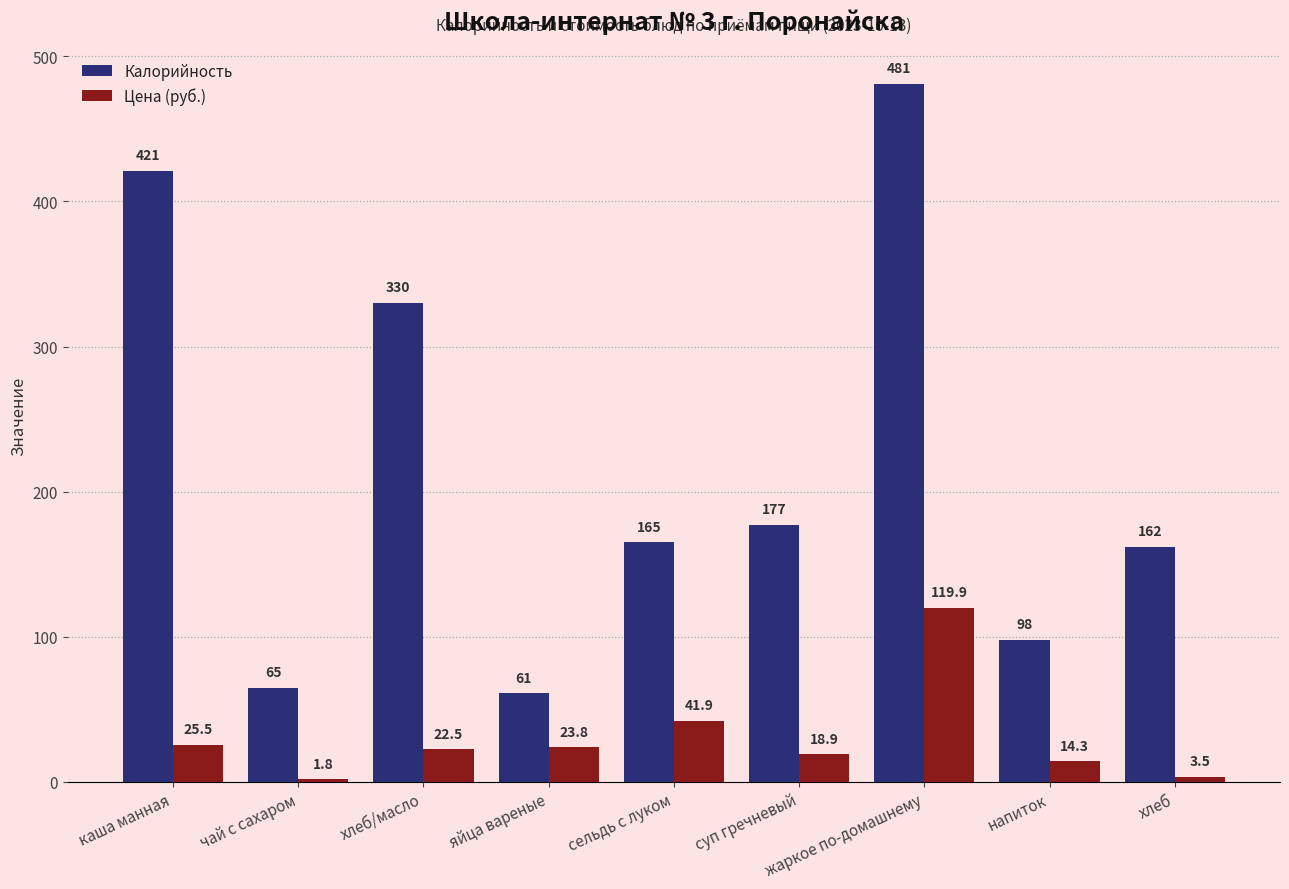

What is the difference between the maximum and minimum values in the Цена (руб.) series?

118.1